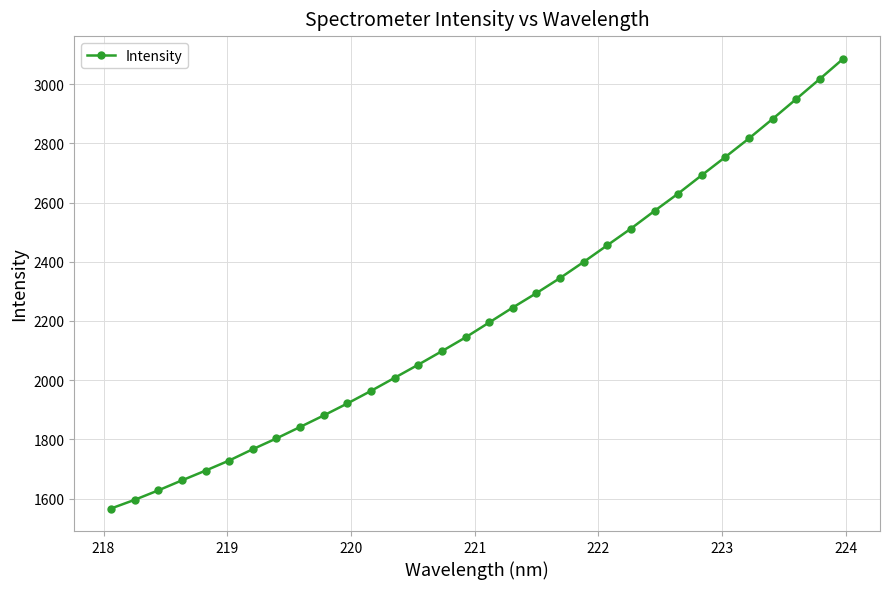

What is the maximum value shown in the chart?

3086.1